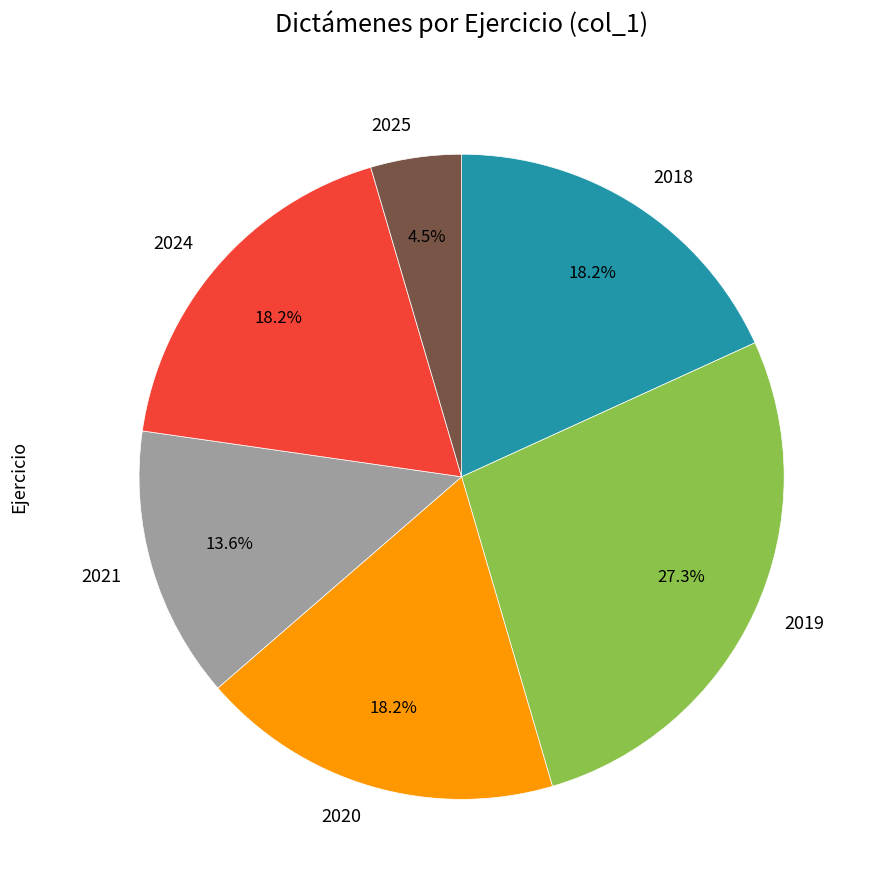

Does 2019 account for over 50% of the chart?

No